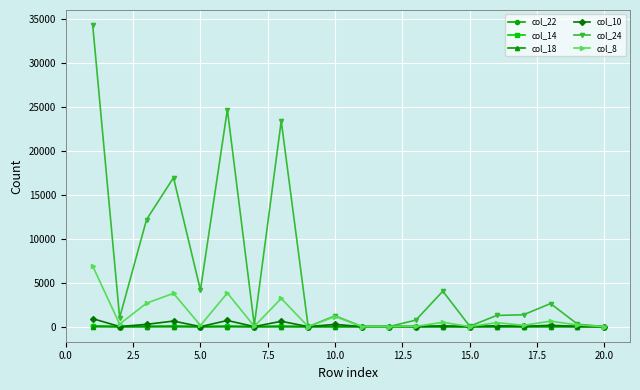

True or false: col_10 has more than 0 interior local peaks.

True